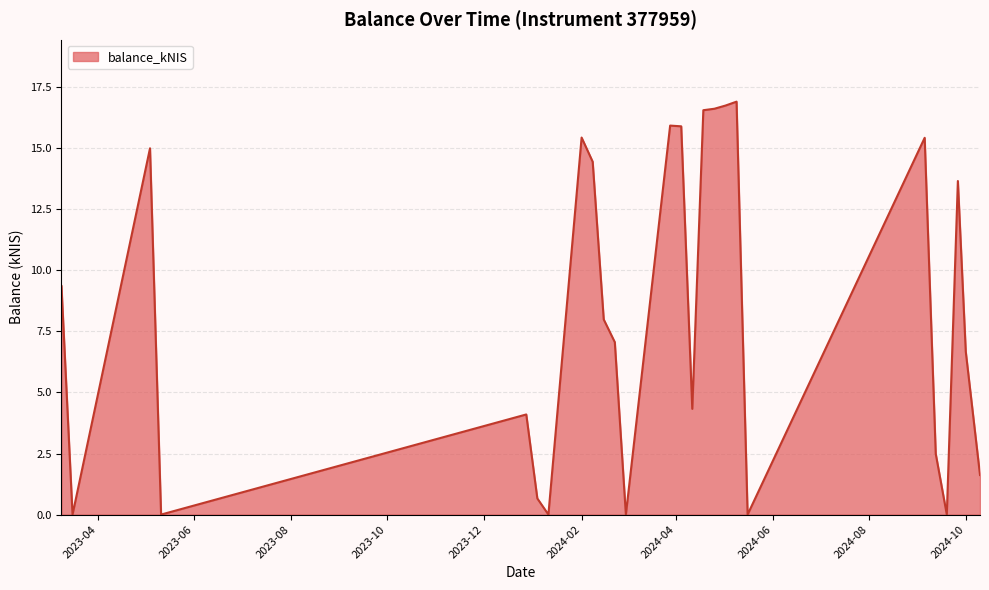

What is the maximum value shown in the chart?

16.9